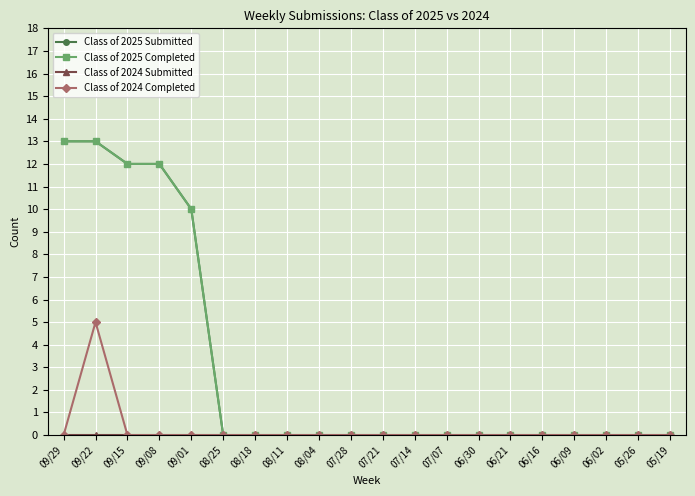

Reading left to right, what are all the values shown in this chart?

Class of 2025 Submitted: 09/29=13	09/22=13	09/15=12	09/08=12	09/01=10	08/25=0	08/18=0	08/11=0	08/04=0	07/28=0	07/21=0	07/14=0	07/07=0	06/30=0	06/21=0	06/16=0	06/09=0	06/02=0	05/26=0	05/19=0
Class of 2025 Completed: 09/29=13	09/22=13	09/15=12	09/08=12	09/01=10	08/25=0	08/18=0	08/11=0	08/04=0	07/28=0	07/21=0	07/14=0	07/07=0	06/30=0	06/21=0	06/16=0	06/09=0	06/02=0	05/26=0	05/19=0
Class of 2024 Submitted: 09/29=0	09/22=0	09/15=0	09/08=0	09/01=0	08/25=0	08/18=0	08/11=0	08/04=0	07/28=0	07/21=0	07/14=0	07/07=0	06/30=0	06/21=0	06/16=0	06/09=0	06/02=0	05/26=0	05/19=0
Class of 2024 Completed: 09/29=0	09/22=5	09/15=0	09/08=0	09/01=0	08/25=0	08/18=0	08/11=0	08/04=0	07/28=0	07/21=0	07/14=0	07/07=0	06/30=0	06/21=0	06/16=0	06/09=0	06/02=0	05/26=0	05/19=0